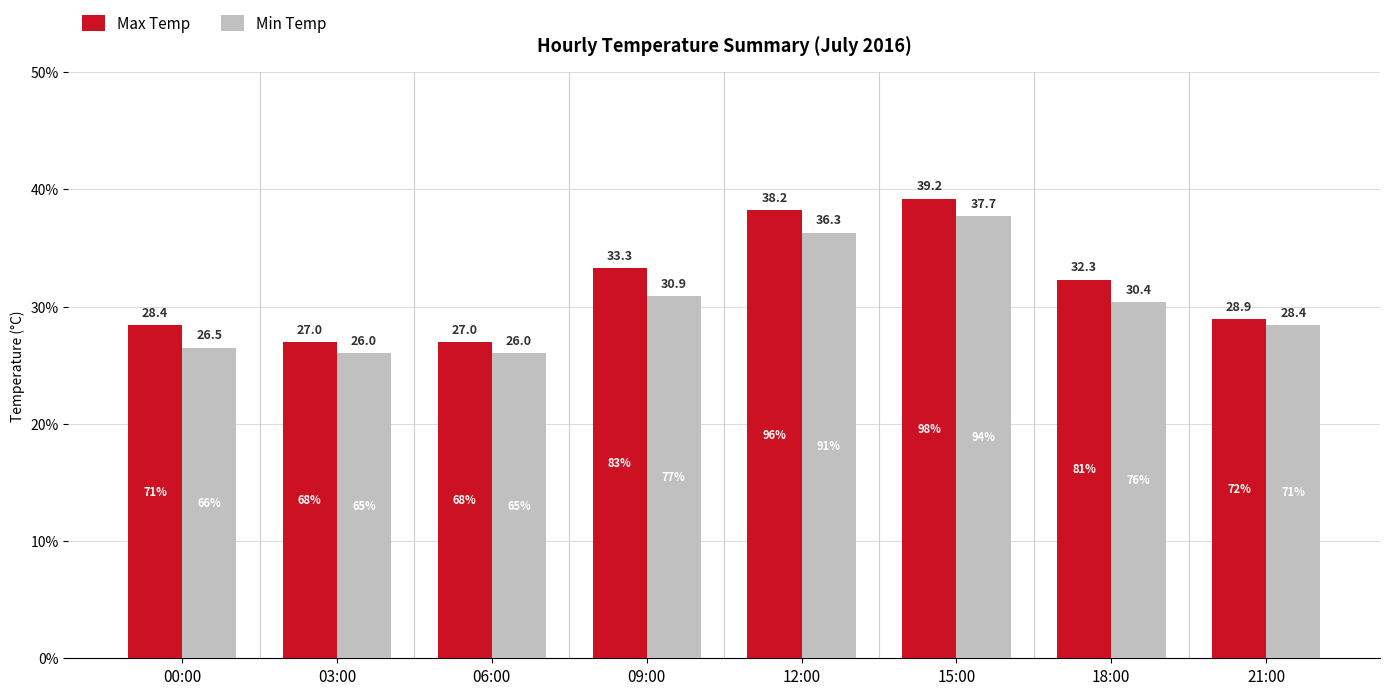

Count the number of data series in this chart.

2